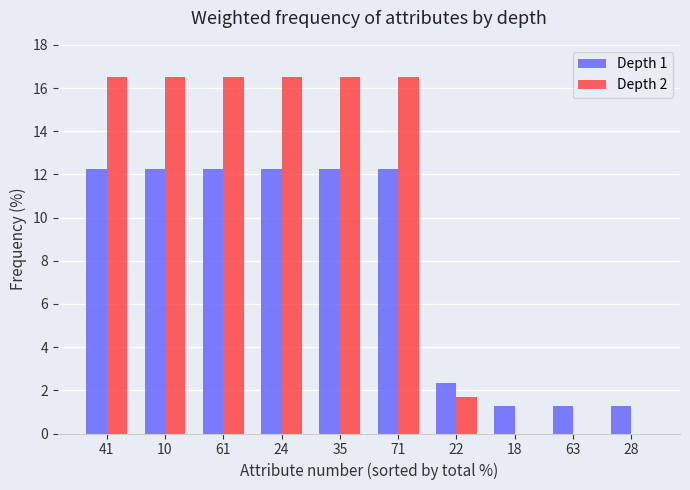

What is the sum of all Depth 1 values?

79.6